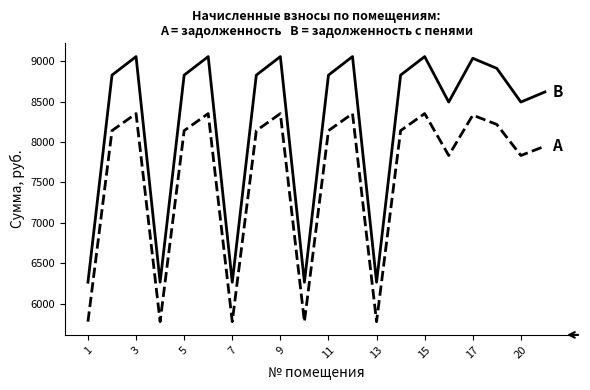

What is the smallest value displayed?

5779.2